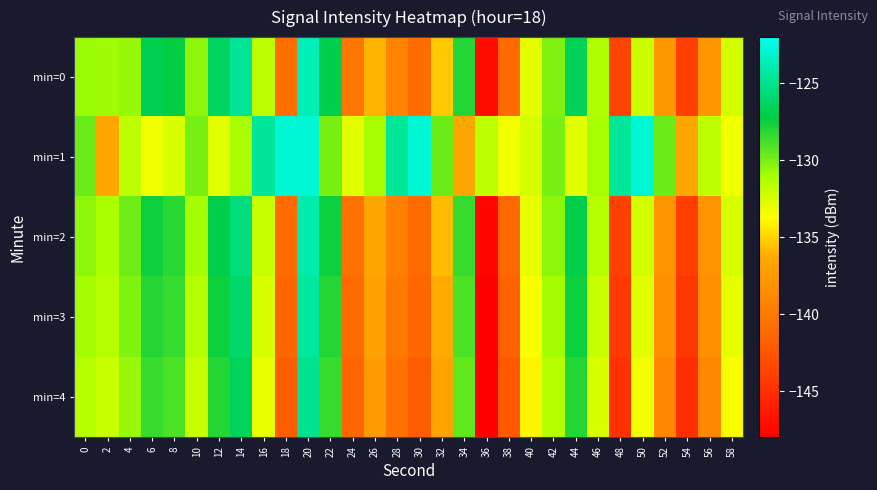

What is the total value across all series at 30?

-688.3